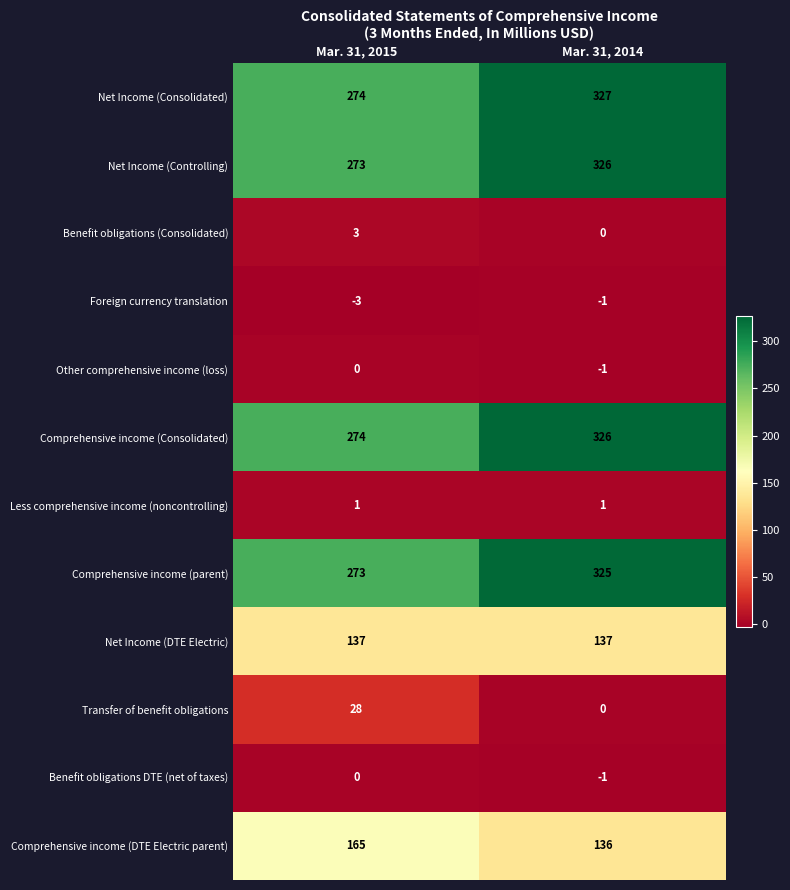

The value of Transfer of benefit obligations at Mar. 31, 2014 is -9. True or false?

False